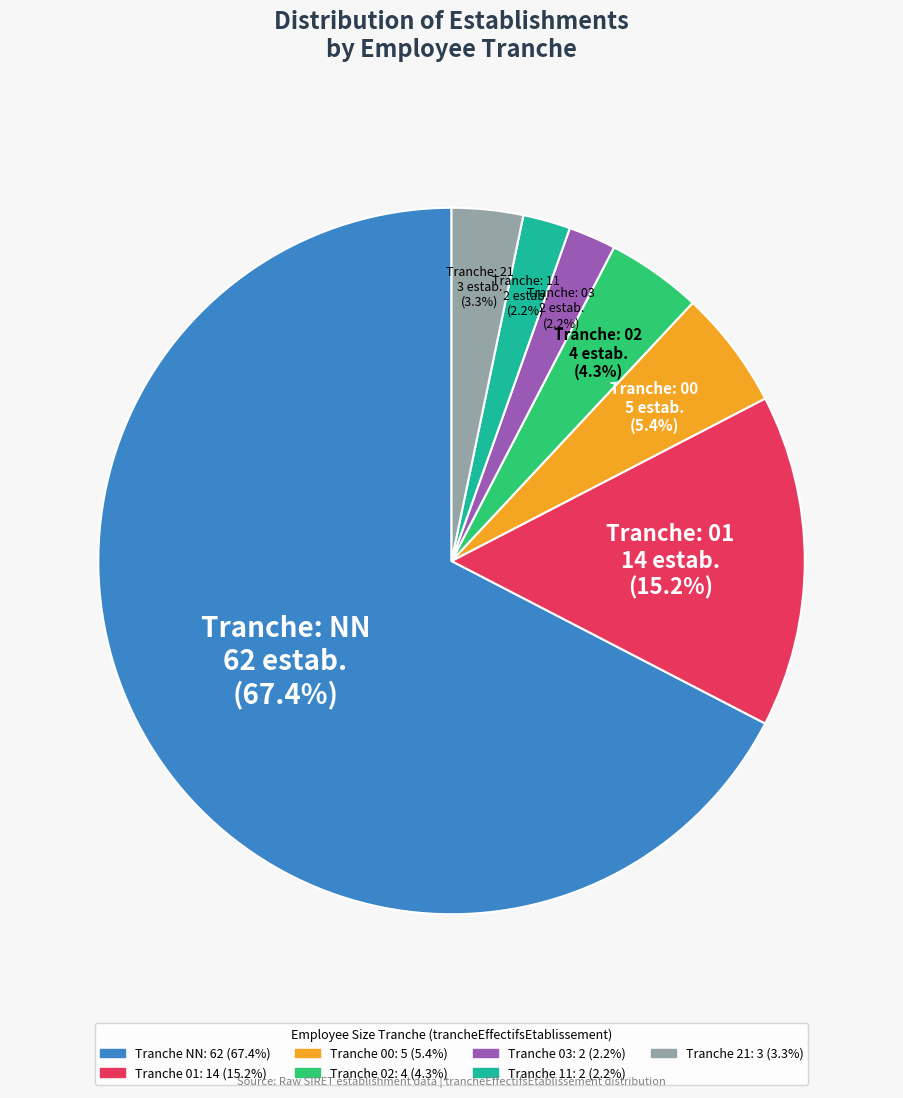

Is there a majority slice in this chart?

Yes